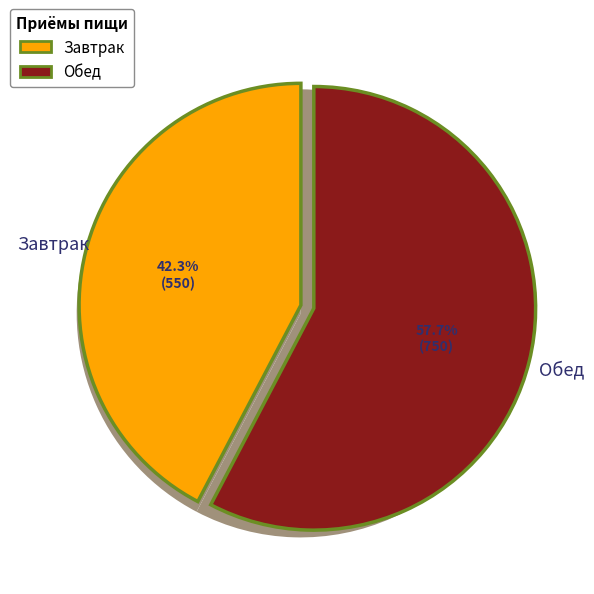

How many slices are in this pie chart?

2